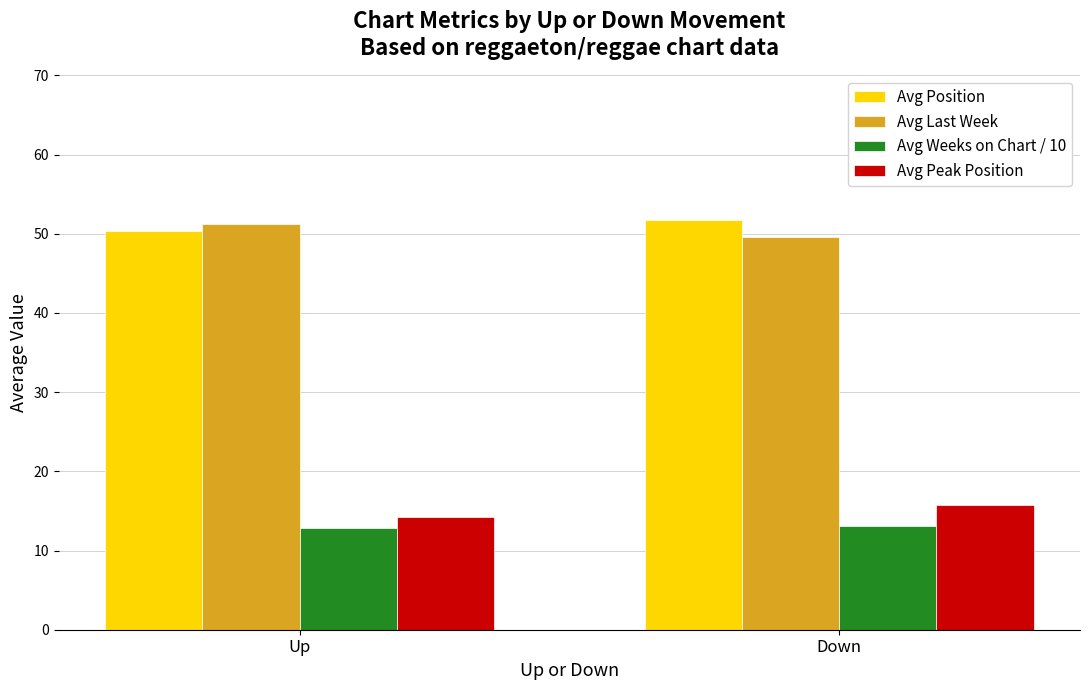

How many data points in Avg Last Week are above 51?

1